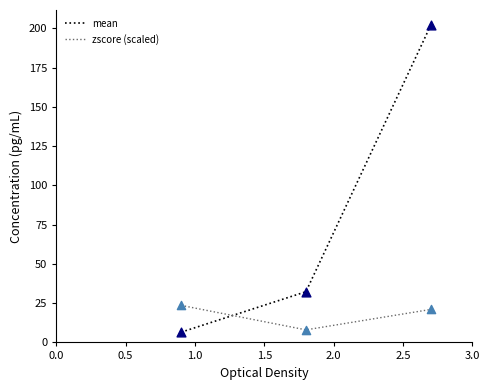

Which series has the largest range (max minus min)?

mean